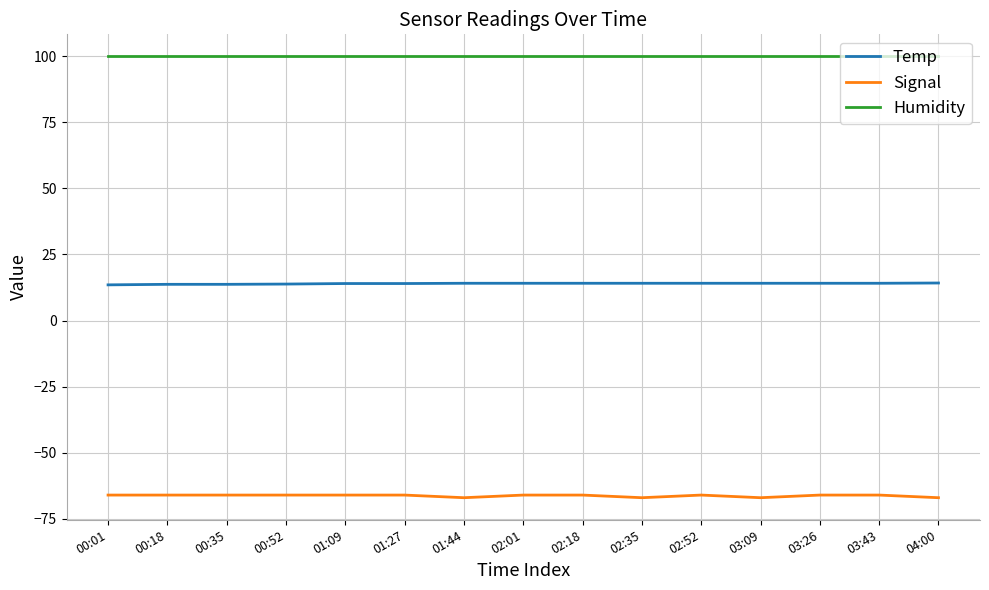

What is the total value across all series at 03:26?

48.0